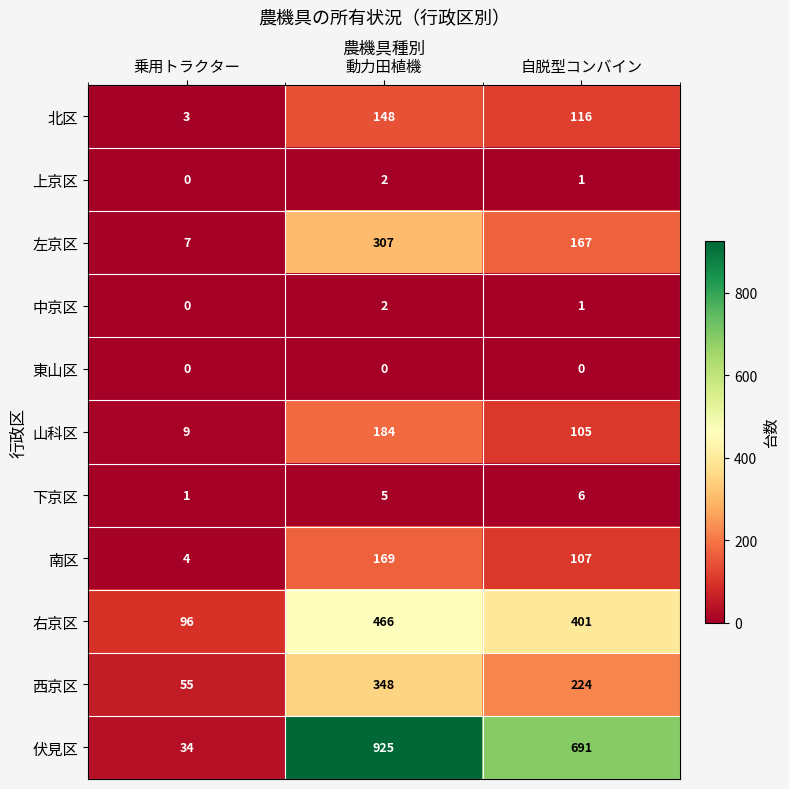

What is the average value of the 北区 series?

89